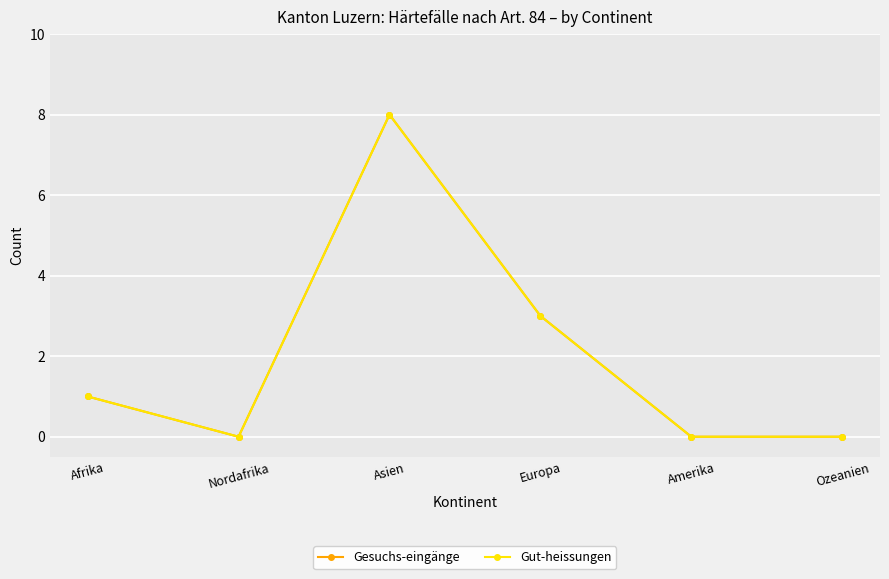

The value of Gut-heissungen at Asien is 3. True or false?

False